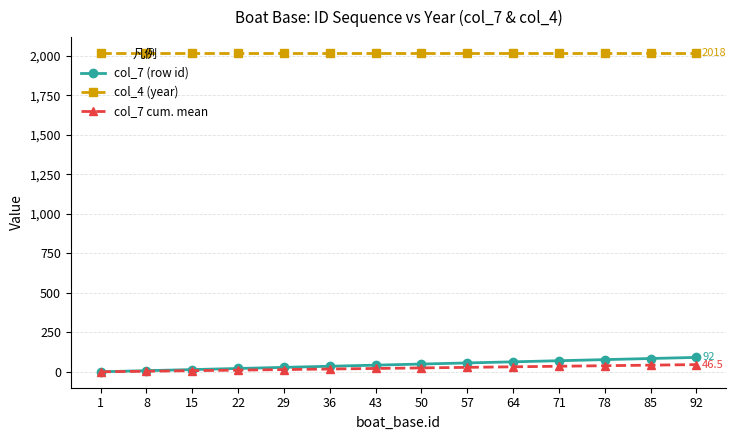

Read the col_4 (year) value at 92.

2018.0